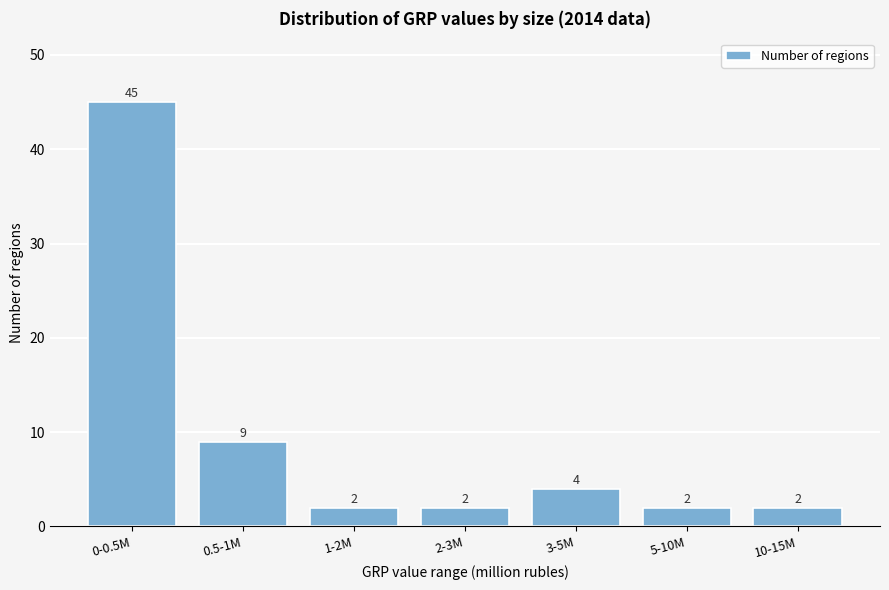

Reading left to right, what are all the values shown in this chart?

0-0.5M=45	0.5-1M=9	1-2M=2	2-3M=2	3-5M=4	5-10M=2	10-15M=2